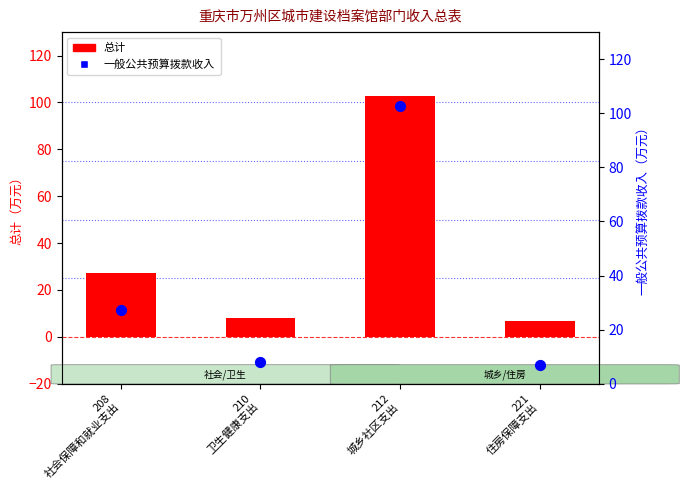

At which category is the sum across all series the highest?

212
城乡社区支出